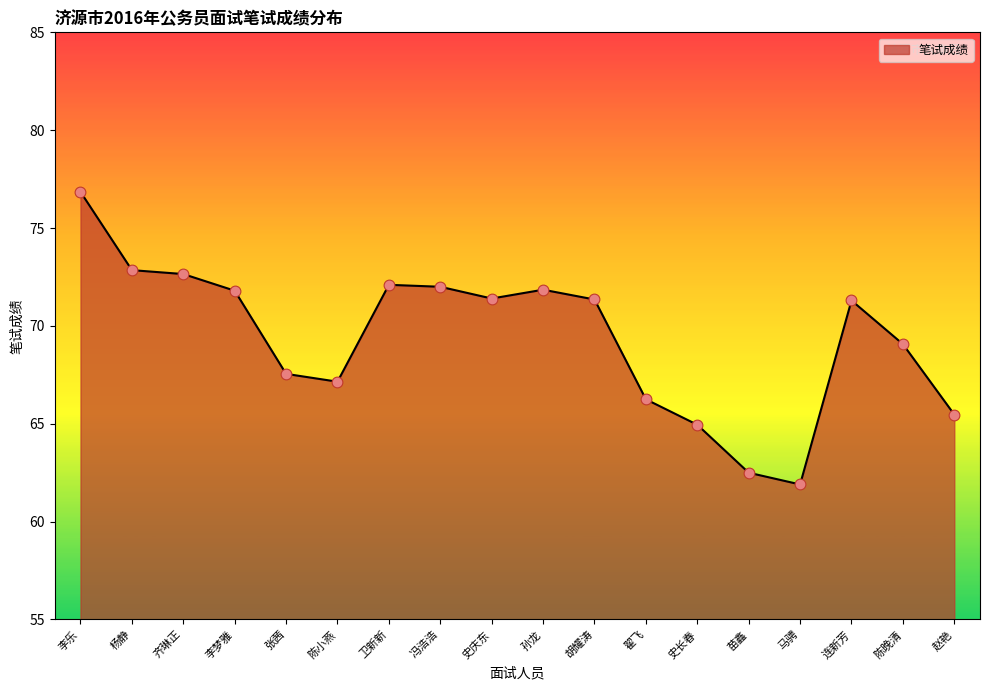

What is the change in value from 杨静 to 史长春?

-7.9